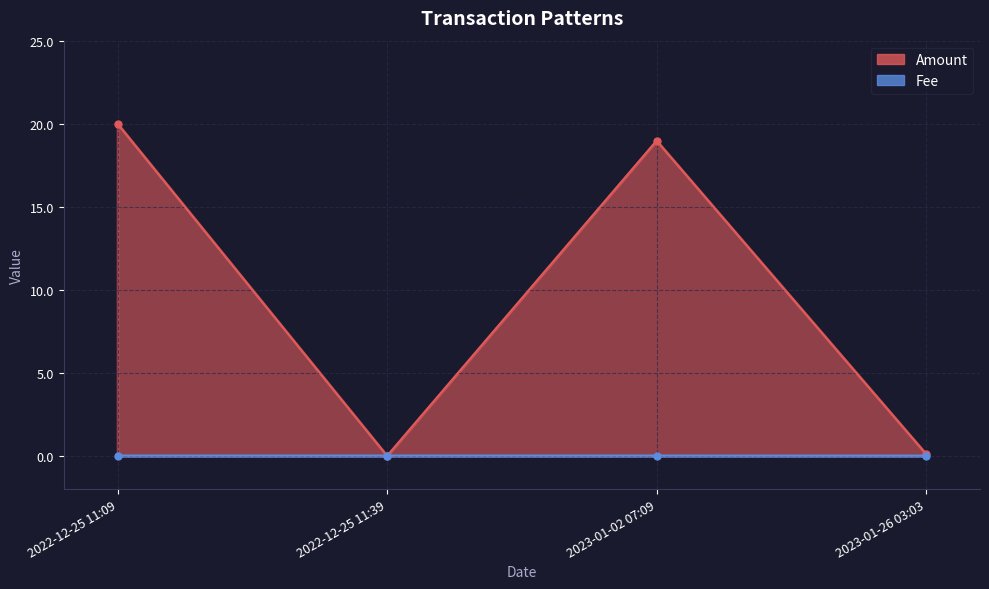

At which category is the sum across all series the highest?

2022-12-25 11:09